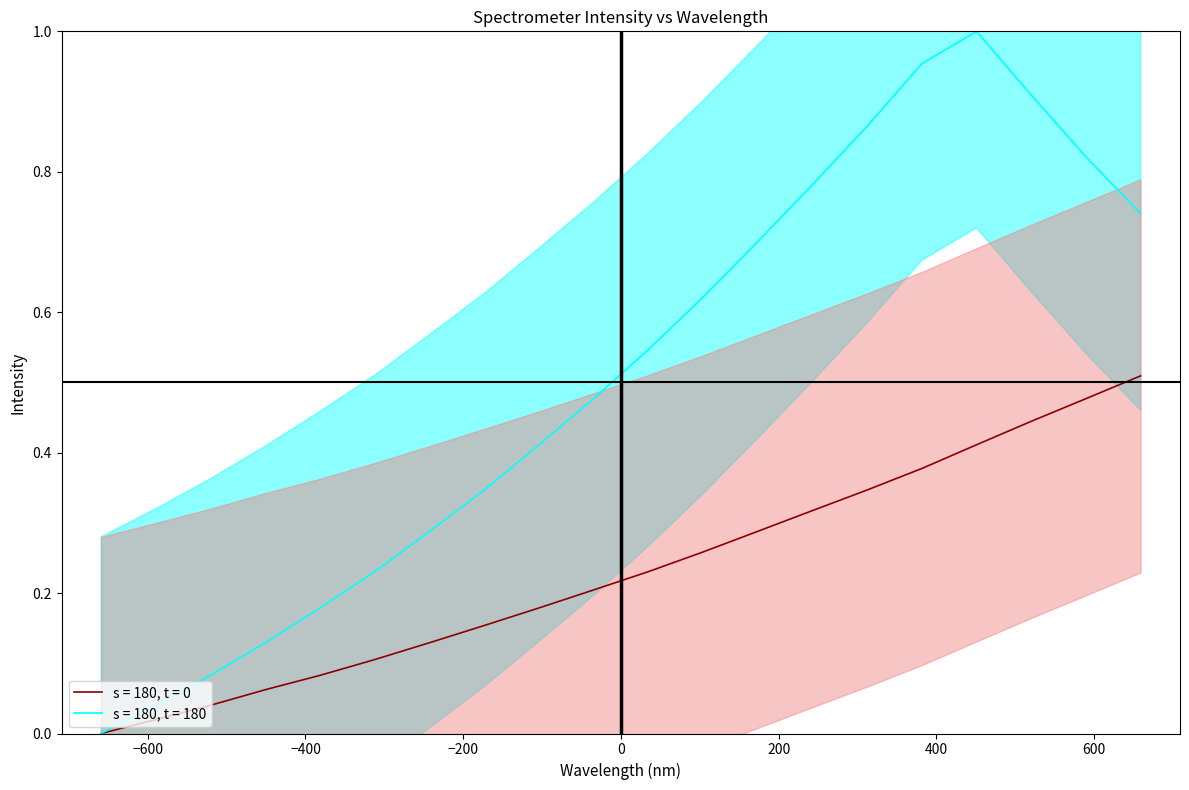

What is the sum of all s = 180, t = 0 values?

4.6